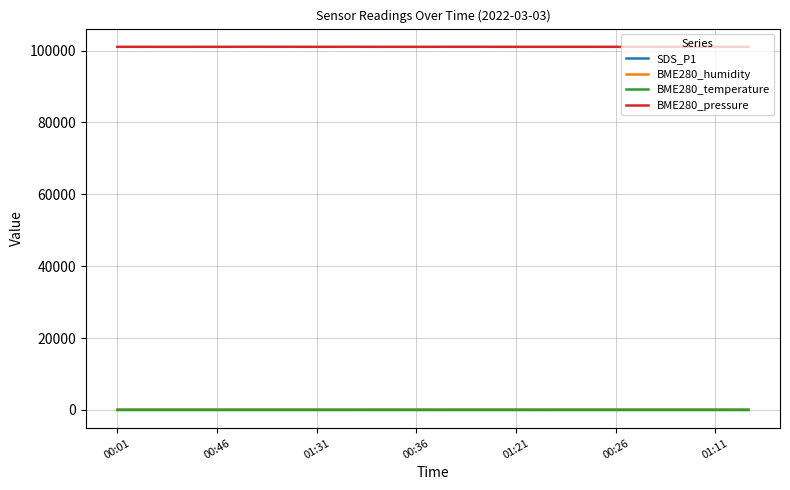

What is the minimum value for BME280_pressure?

101021.8